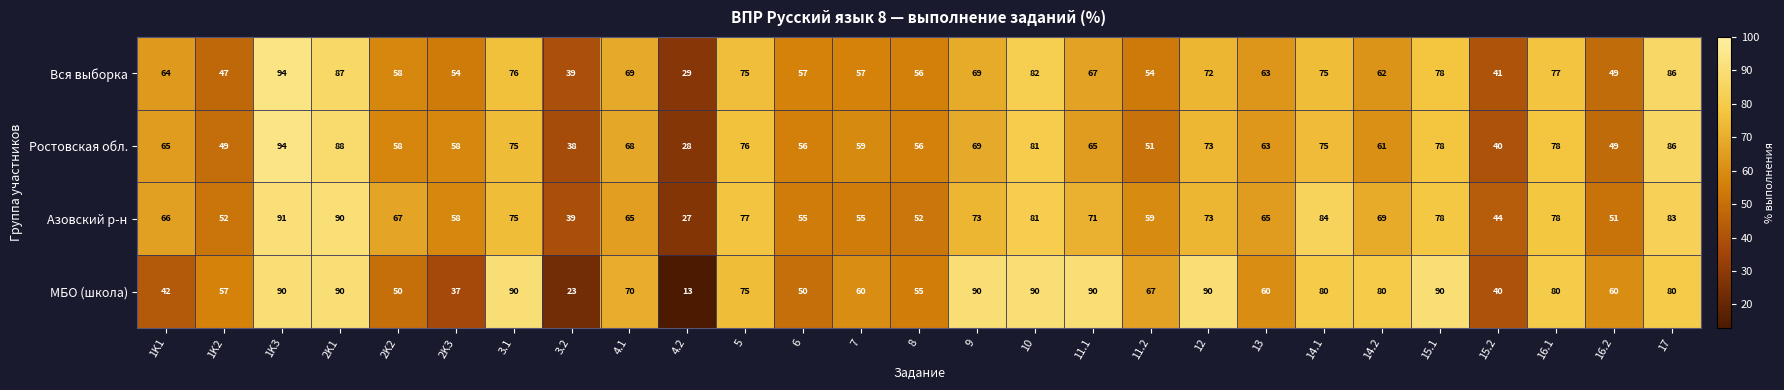

At 4.2, list the series in order from largest to smallest.

Вся выборка, Ростовская обл., Азовский р-н, МБО (школа)